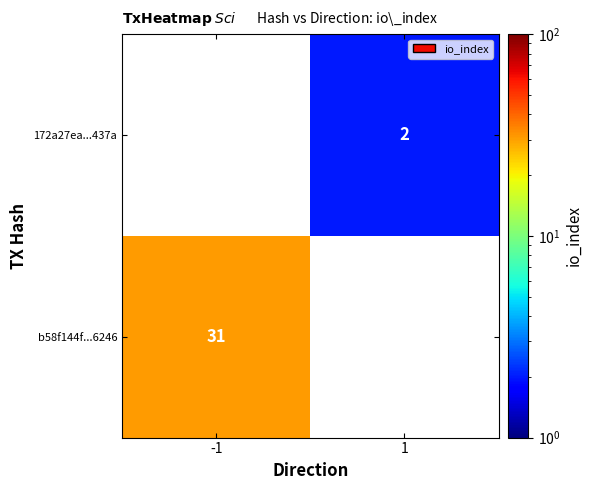

How many series are shown in this chart?

2